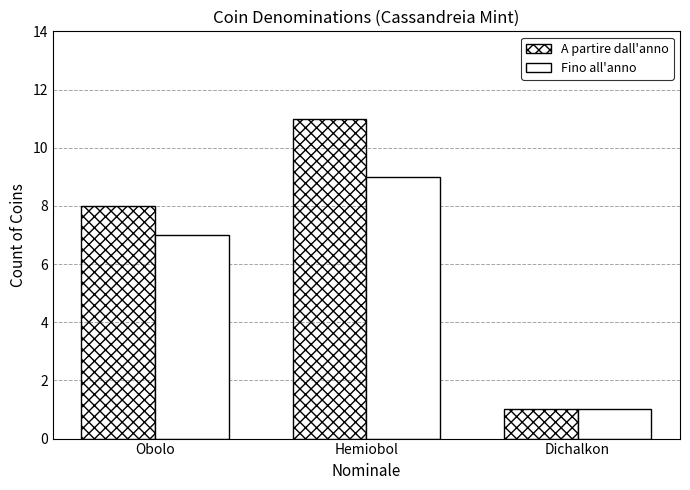

What is the label of the 2nd bar from the right?

Hemiobol